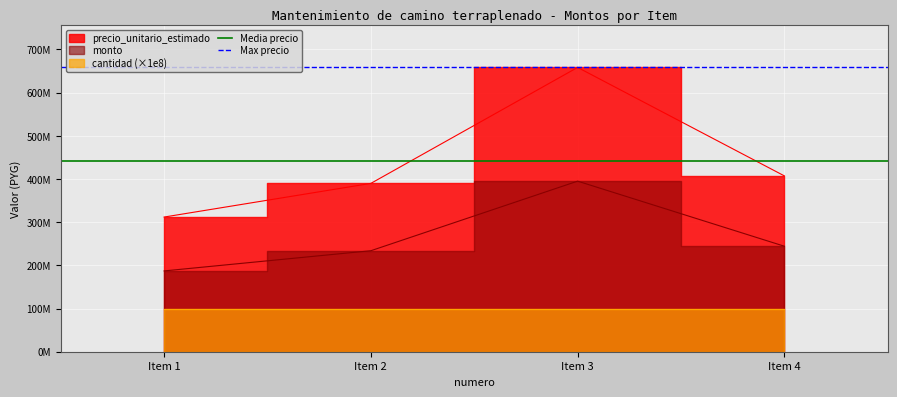

What is the maximum value shown in the chart?

658148752